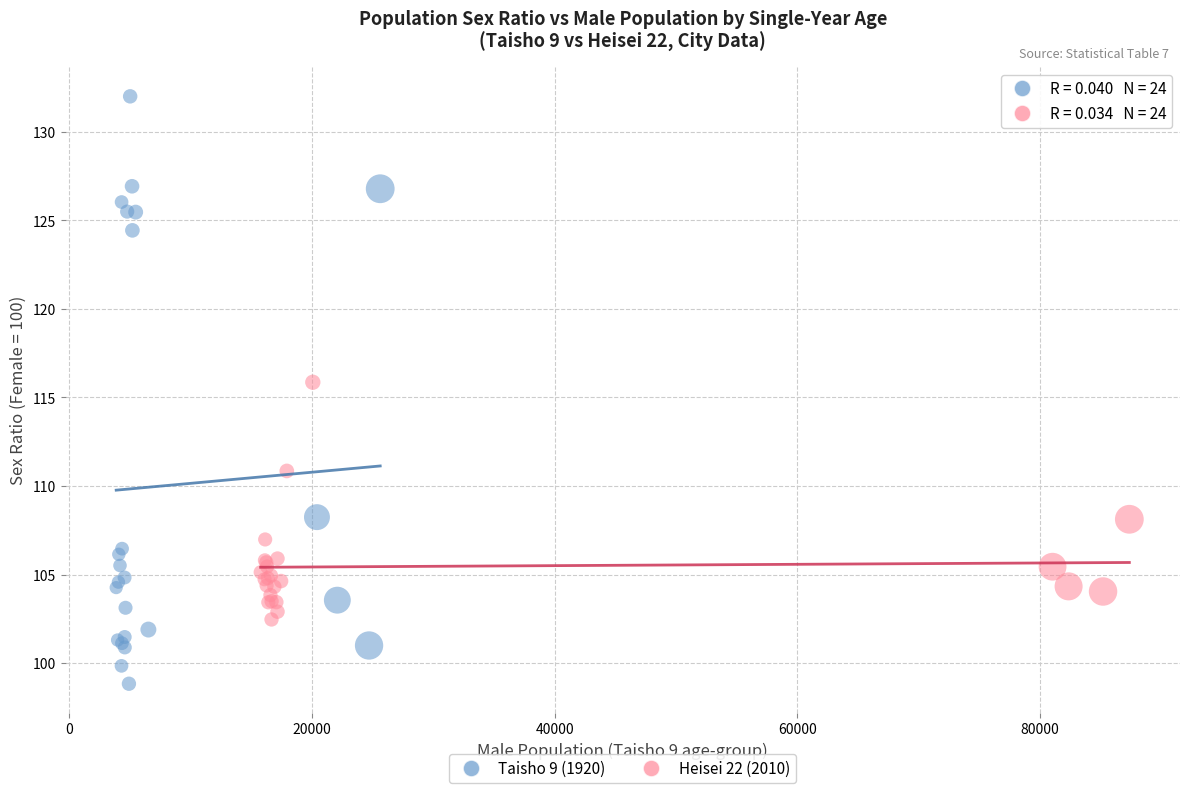

Which series has the largest Y range (max minus min)?

Taisho 9 (1920)